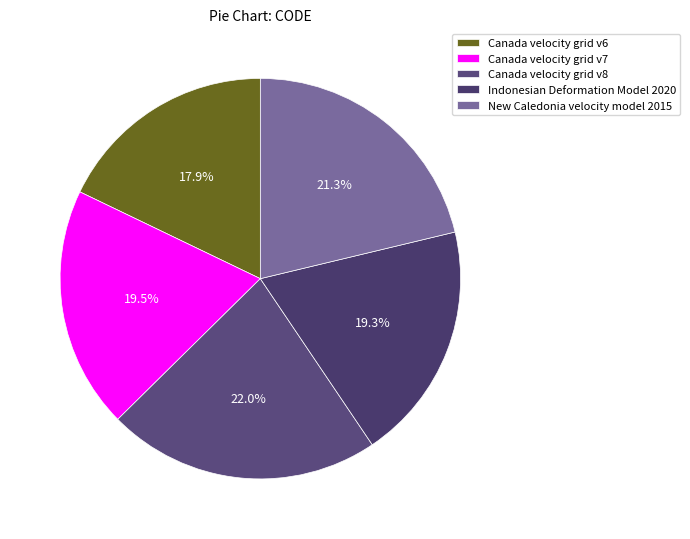

Is Canada velocity grid v8 the majority of the pie?

No